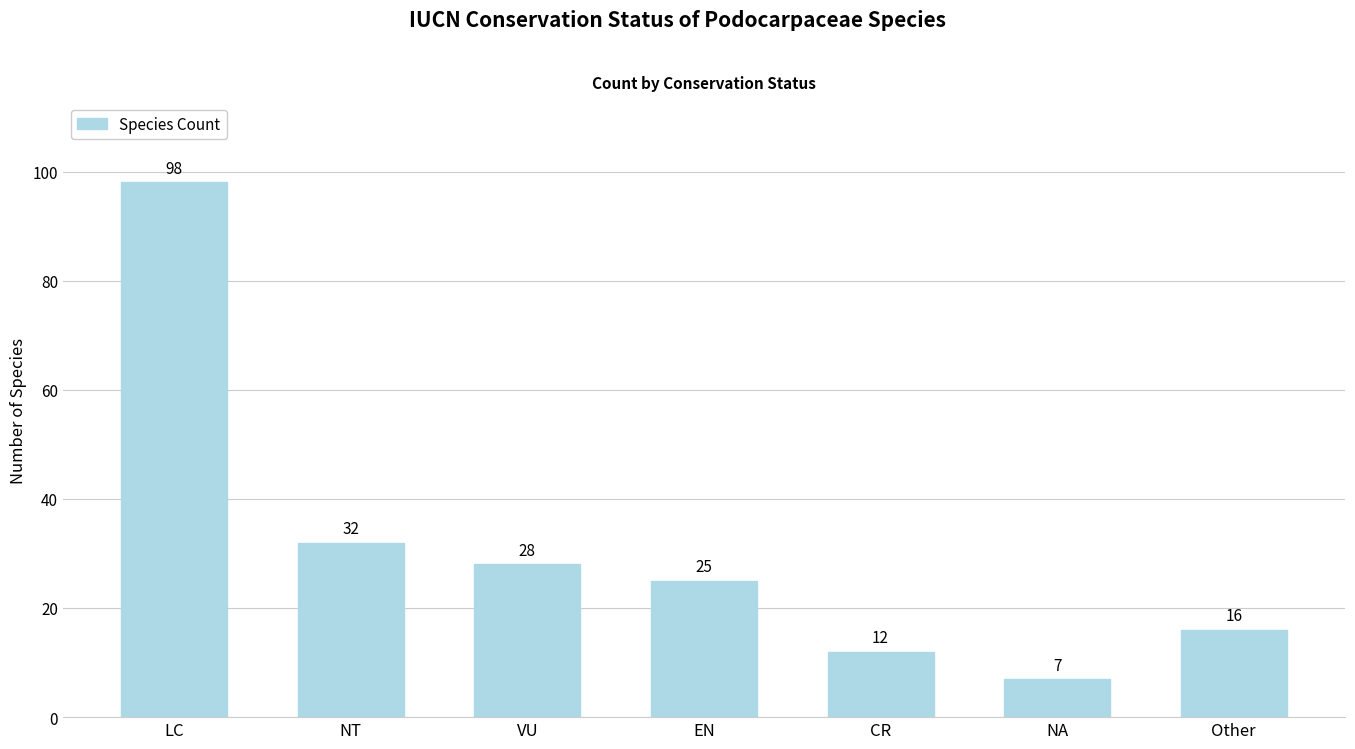

What is the difference between the second highest and minimum values?

25